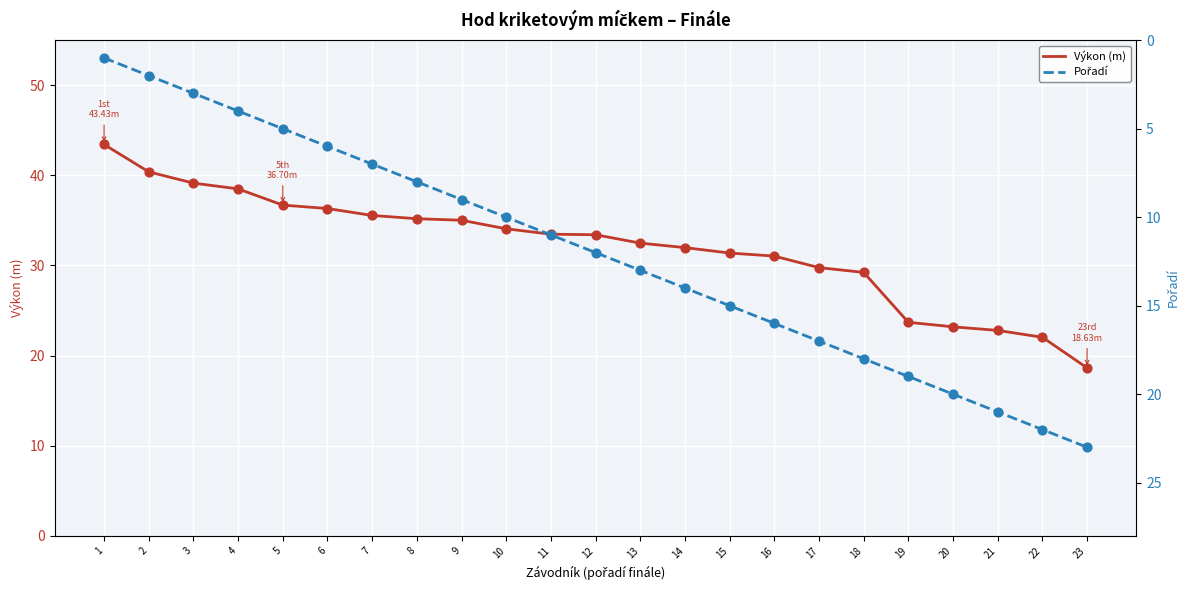

Is the value of Pořadí at 8 greater than the value of Výkon (m) at 9?

No